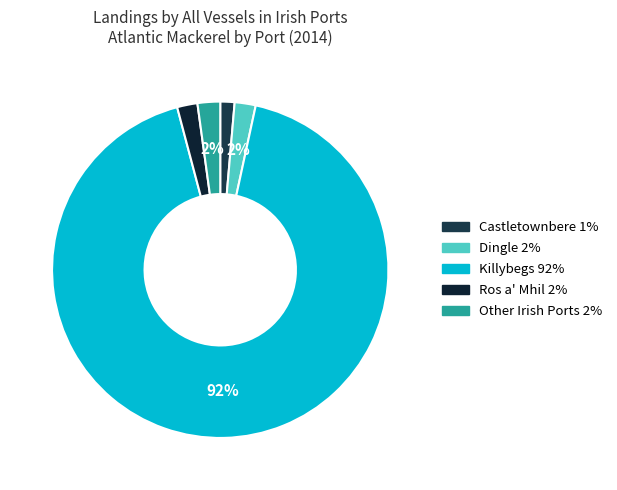

What is the largest slice in the pie chart?

Killybegs